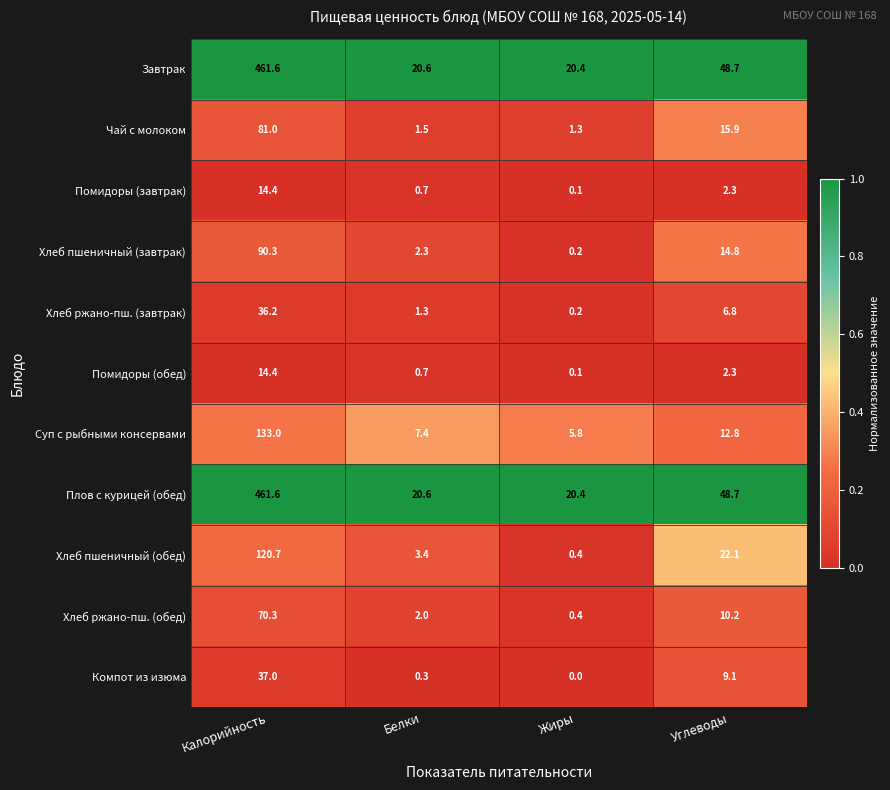

Read the Завтрак value at Калорийность.

461.6